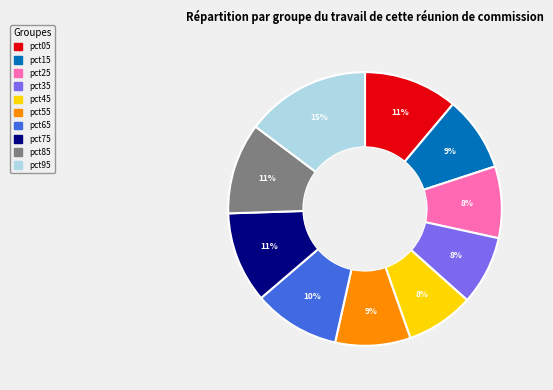

What is the largest slice in the pie chart?

pct95